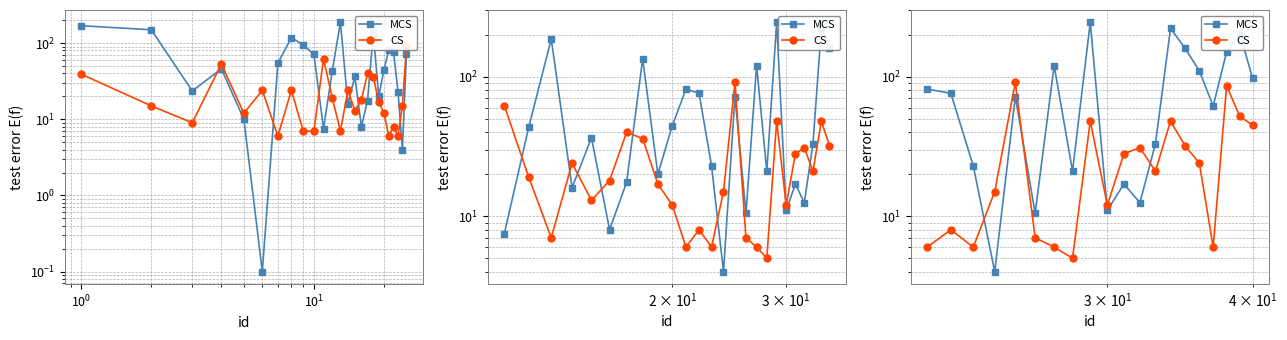

True or false: CS has more than 2 interior local peaks.

True